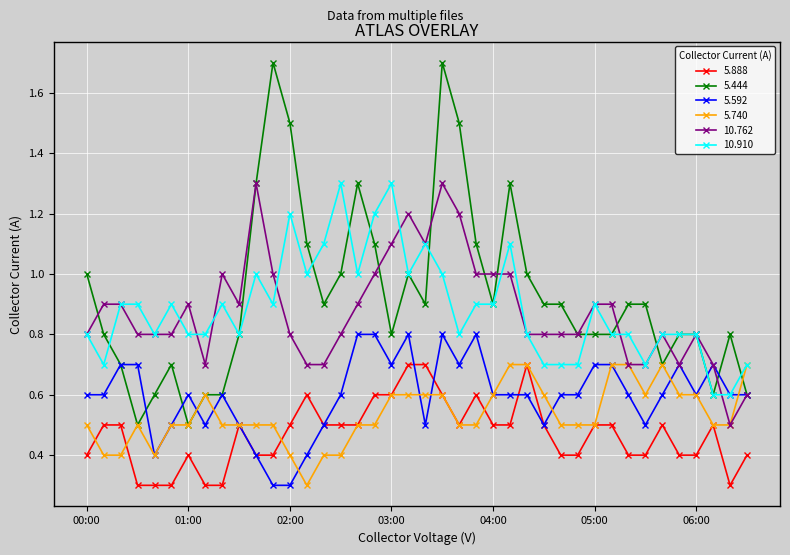

What is the value of the 5.740 point at the 13th from the left?

0.4